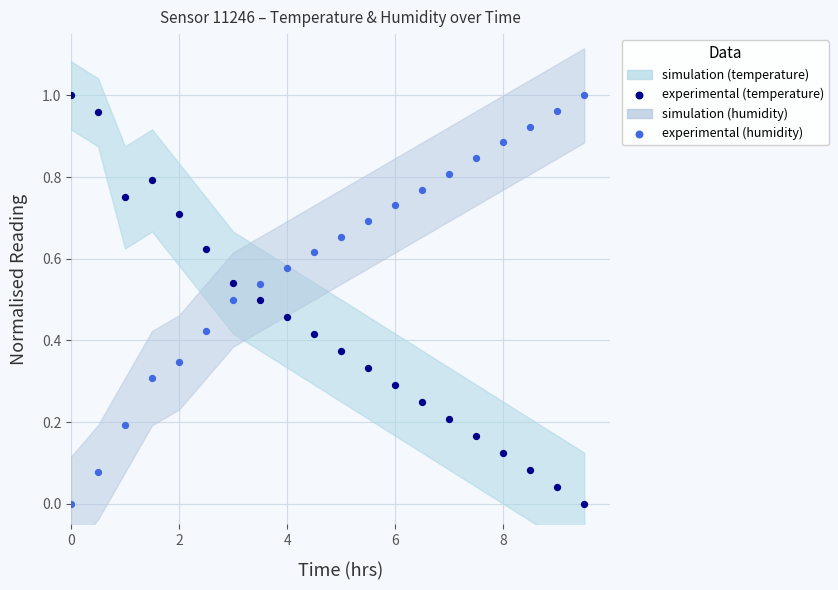

What is the X range (max minus min) for the scatter plot?

9.5